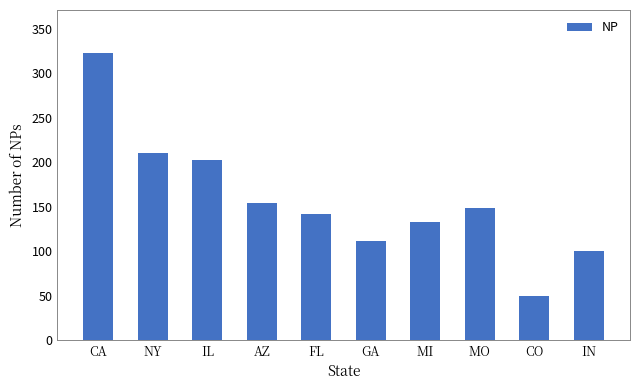

Reading left to right, transcribe all the data shown in this chart.

323	211	203	154	142	111	133	149	50	100